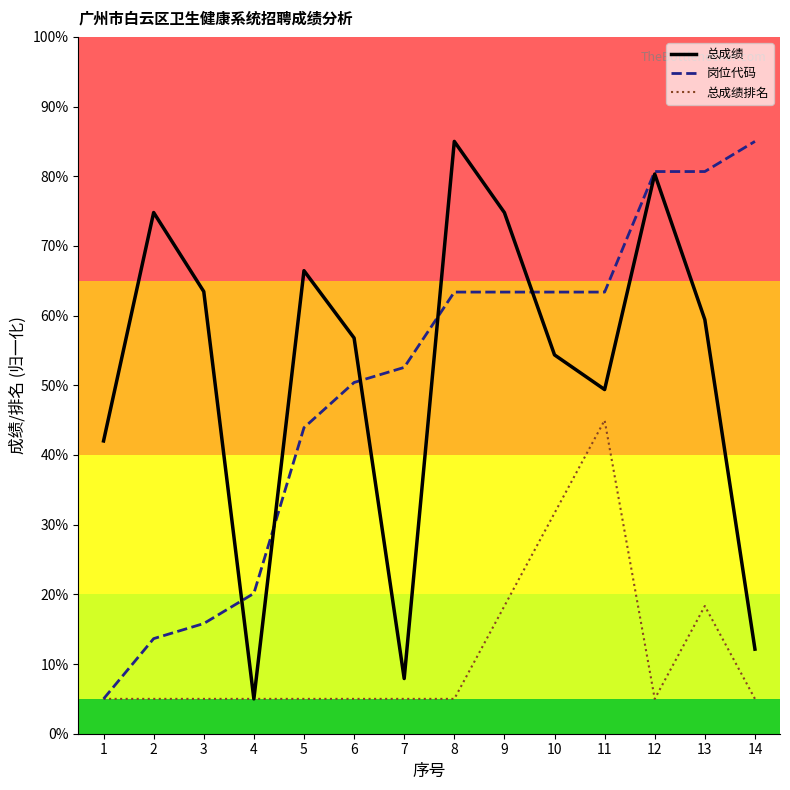

Does the chart have visible grid lines?

No